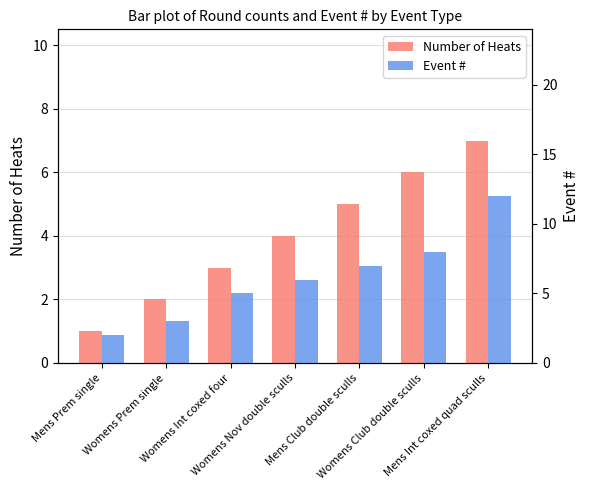

What is the difference between the second highest and minimum values in the Number of Heats series?

5